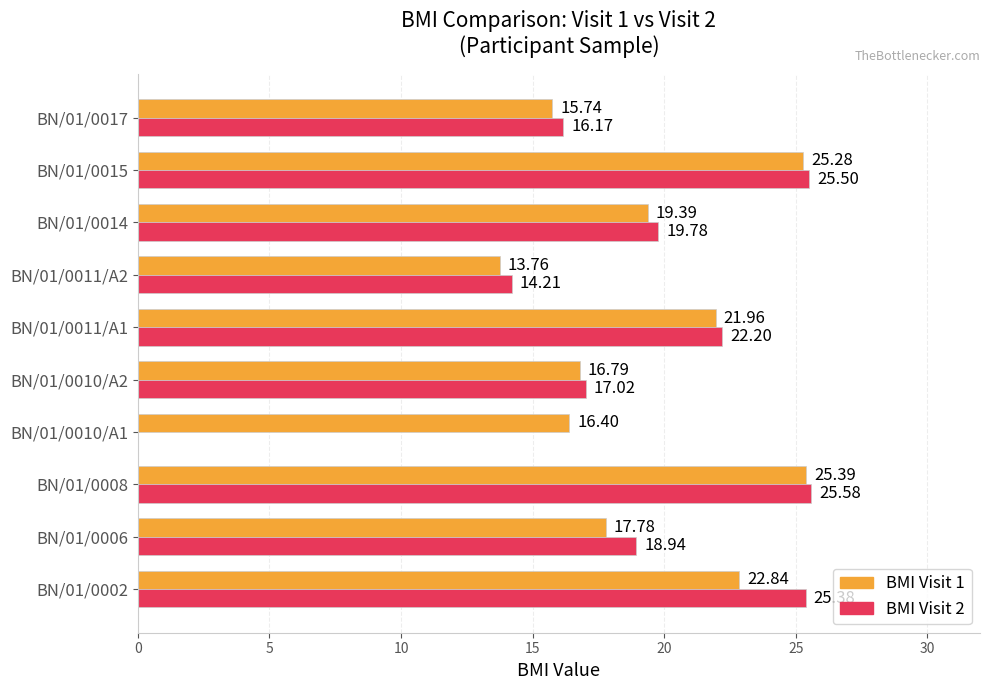

Which series changed the most between BN/01/0011/A1 and BN/01/0011/A2?

BMI Visit 1